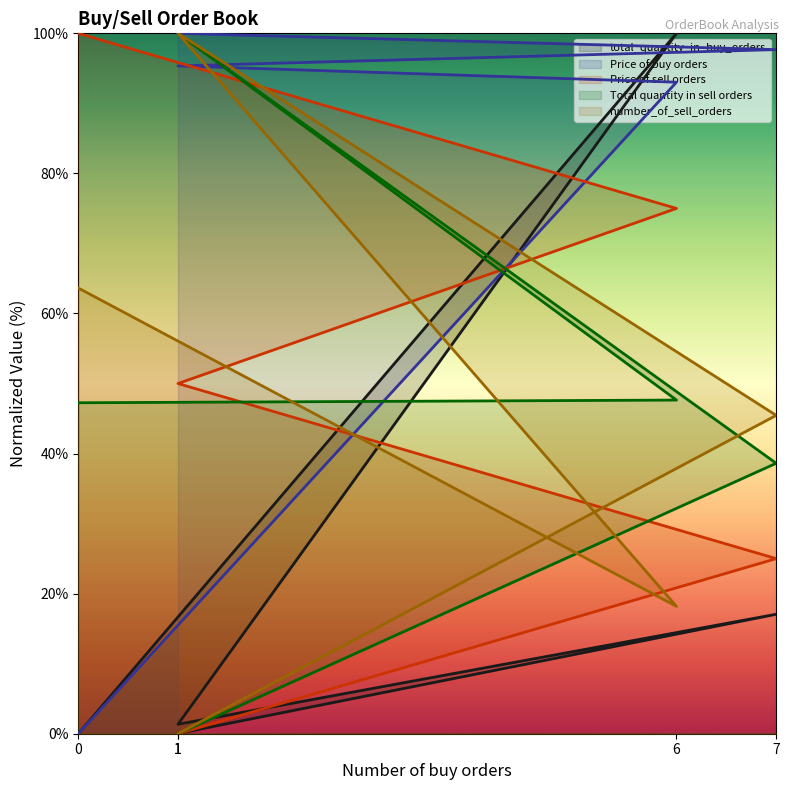

Which category has the lowest value in the Price of sell orders series?

1